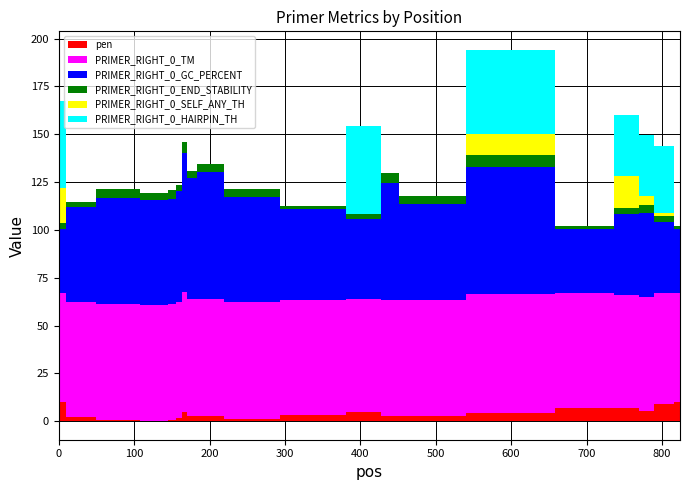

True or false: PRIMER_RIGHT_0_TM has more than 0 interior local peaks.

True